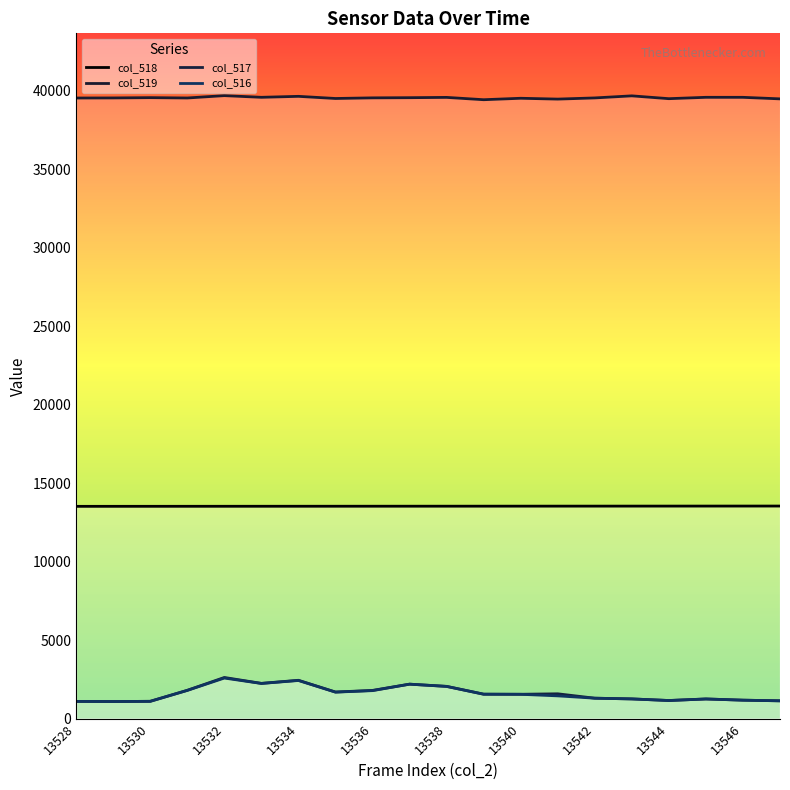

What is the sum of all col_518 values?

270750